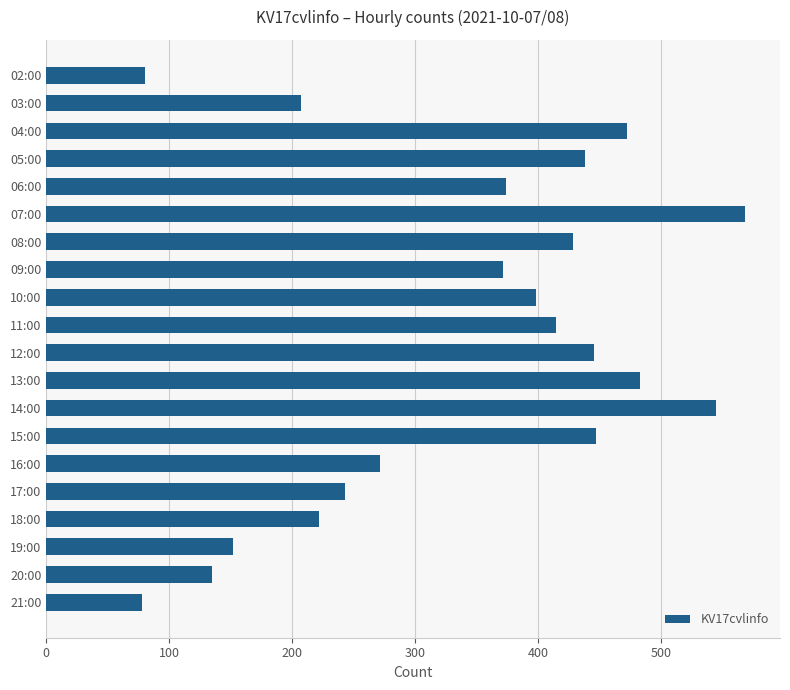

What is the change in value from 13:00 to 21:00?

-405